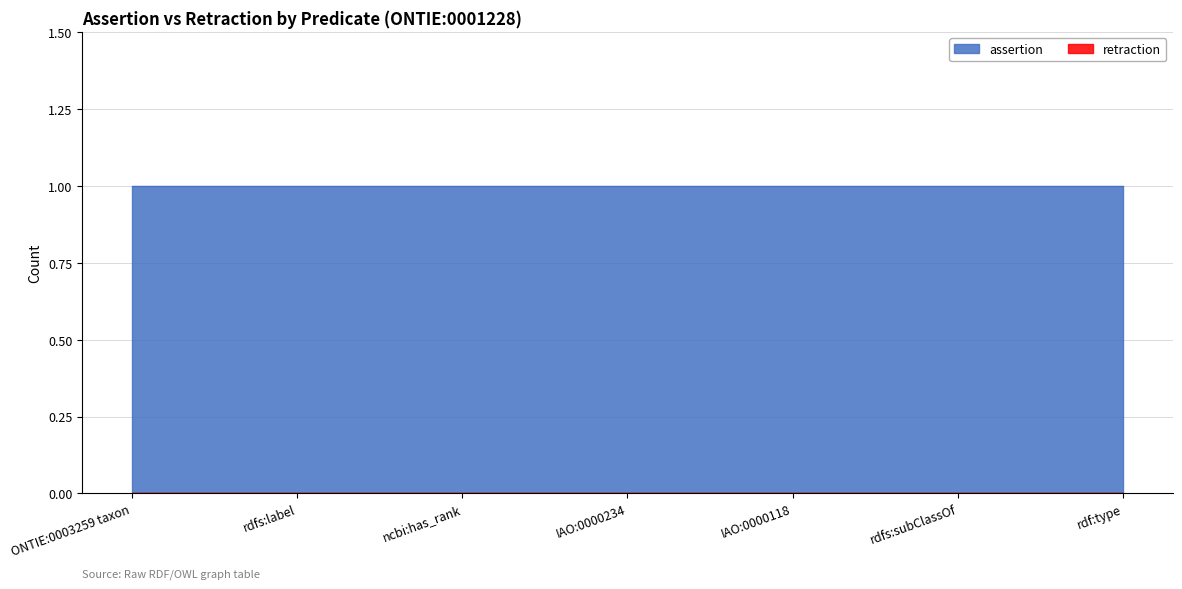

What is the label of the 4th point from the left?

IAO:0000234